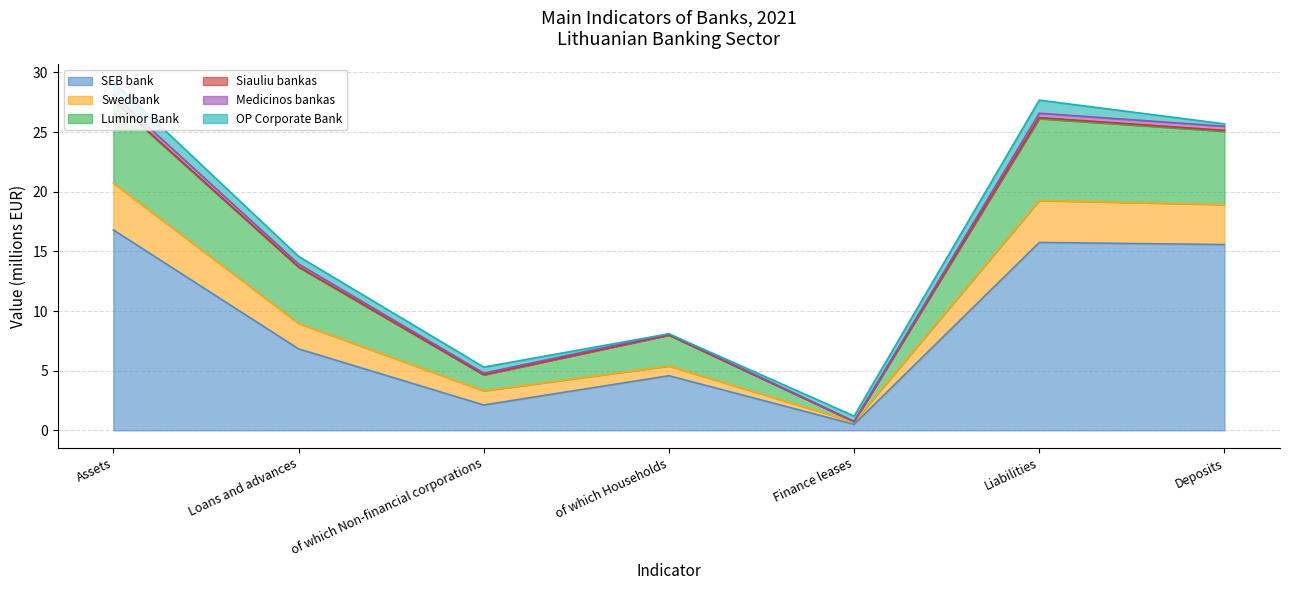

True or false: Swedbank and SEB bank cross at least once.

False